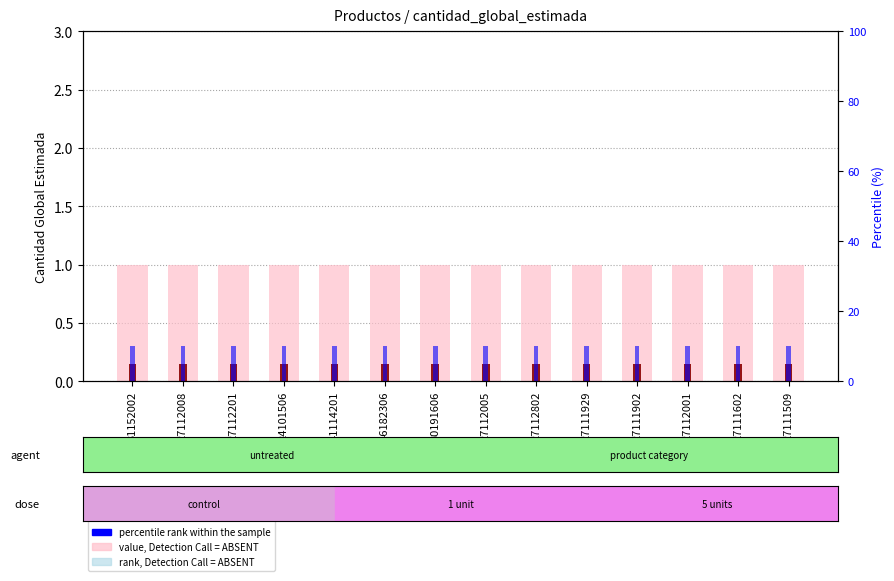

How many bars are there in each group?

3